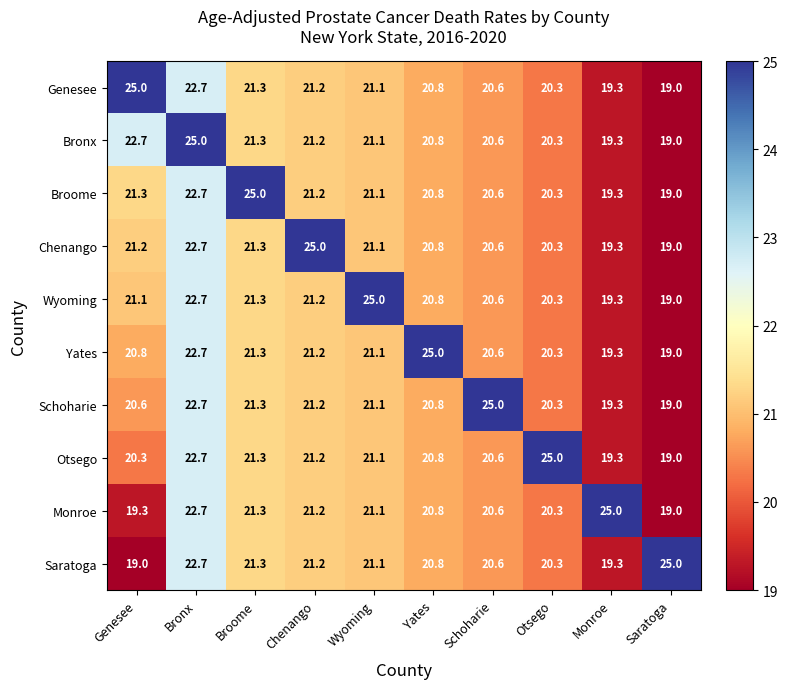

Is it true that Monroe equals 22.7 at Bronx?

True